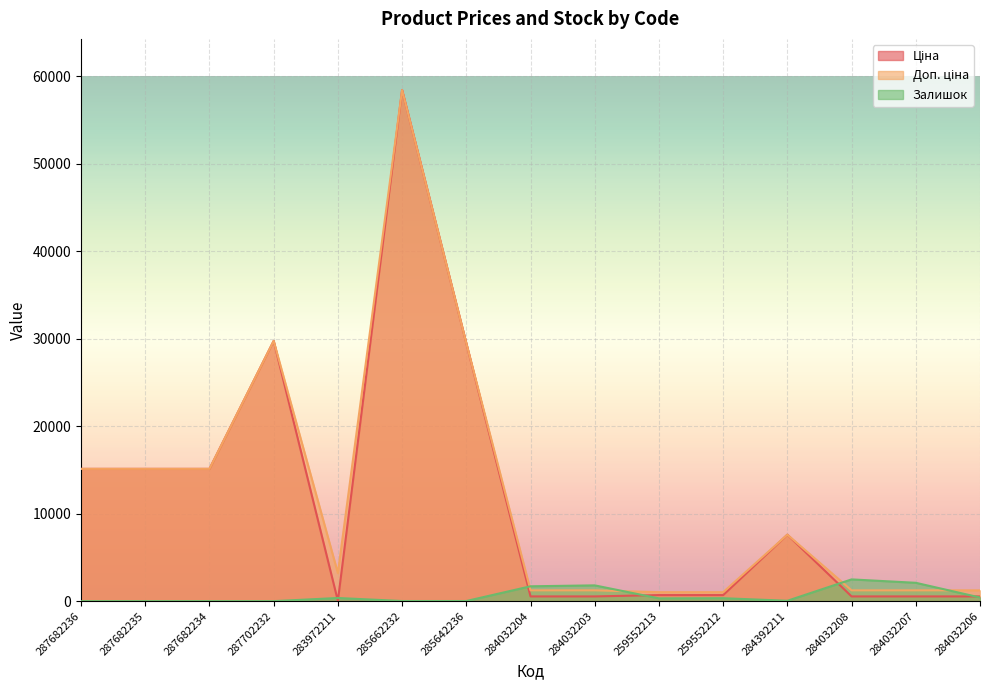

Reading left to right, extract all data points from this chart.

Ціна: 15120.0	15120.0	15120.0	29747.2	32.0	58426.5	29491.5	539.0	539.0	693.7	693.7	7596.5	539.0	539.0	539.0
Доп. ціна: 15120.0	15120.0	15120.0	29747.2	3205.0	58426.5	29491.5	1235.4	1235.4	1024.6	1024.6	7596.5	1235.4	1235.4	1235.4
Залишок: 0.0	0.0	0.0	0.0	360.0	14.0	14.0	1697.0	1802.0	318.0	335.0	44.0	2486.0	2096.0	417.0